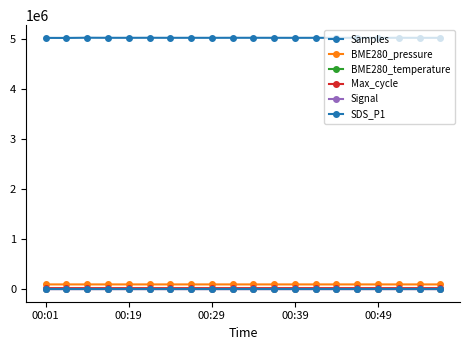

Is this an area chart (filled region under the line)?

No